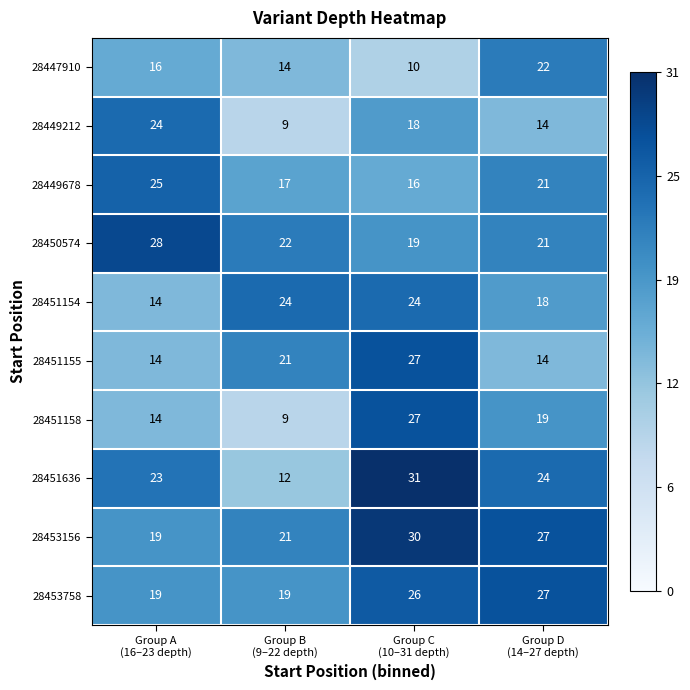

At which category is the sum across all series the highest?

Group C
(10–31 depth)